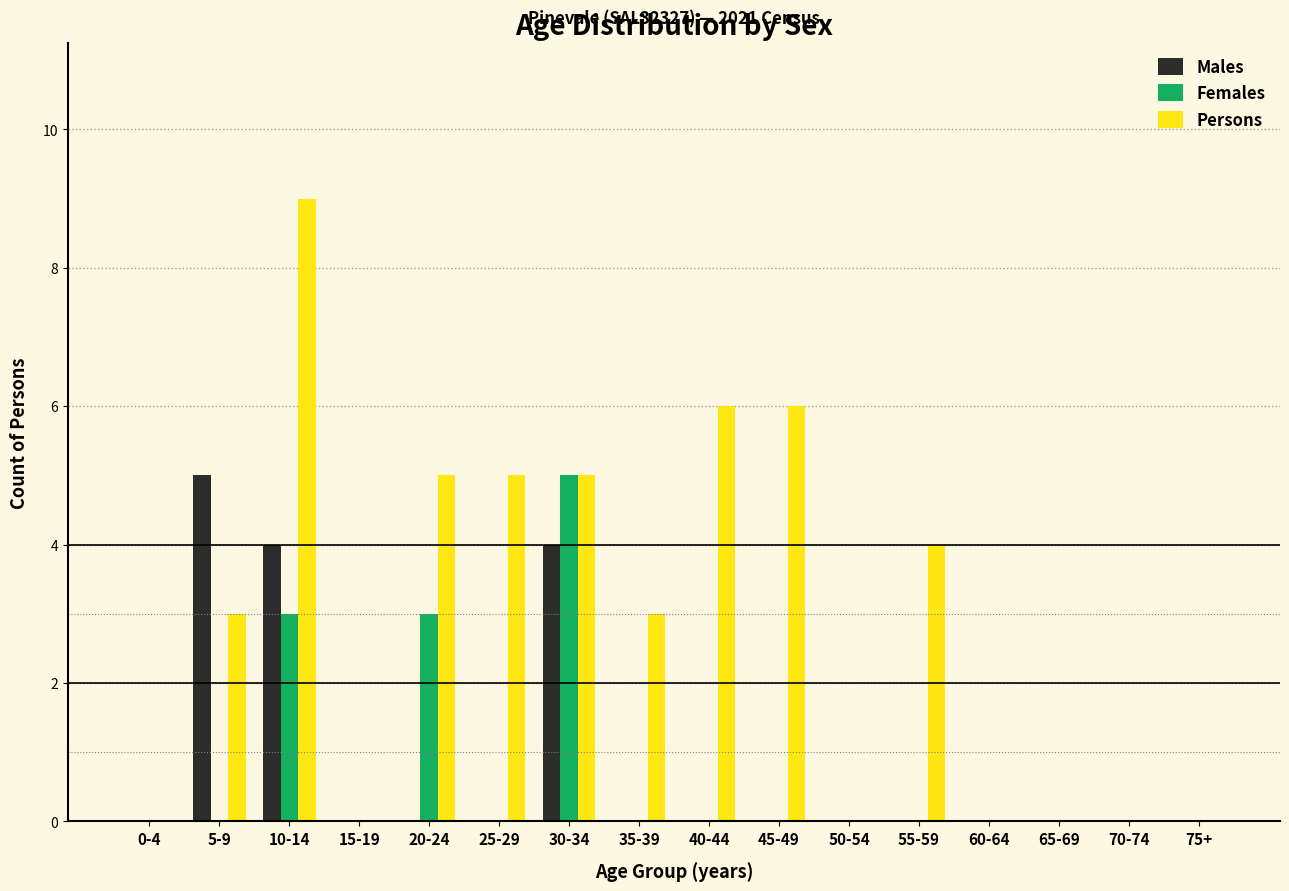

What is the total value across all series at 10-14?

16